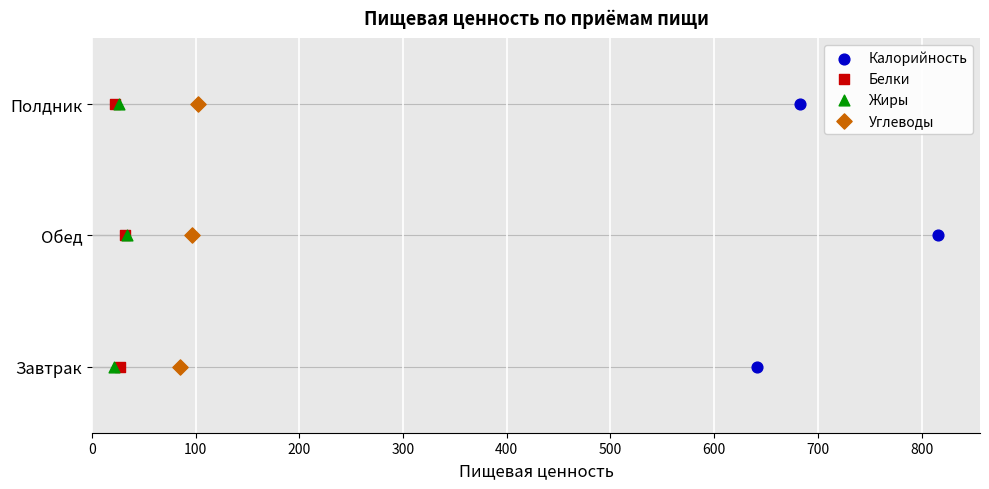

Which series reaches the minimum Y coordinate?

Калорийность